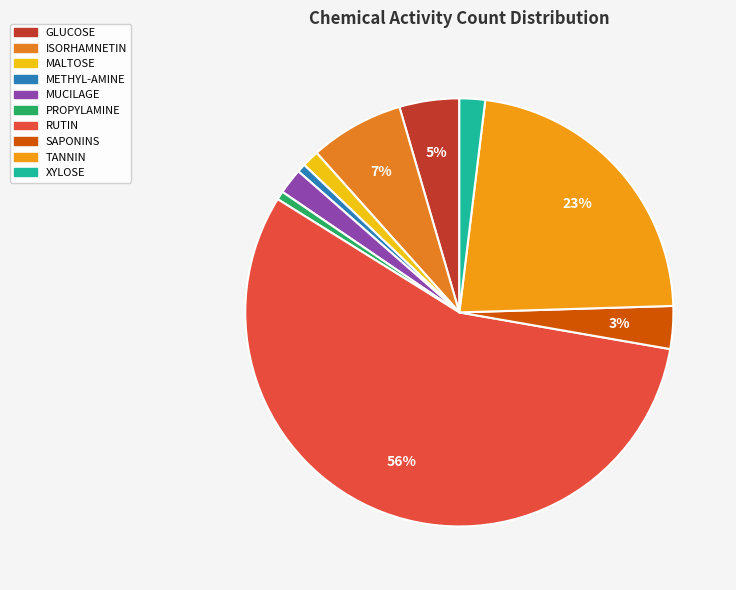

To the nearest percent, what is the combined percentage of GLUCOSE and SAPONINS?

8%